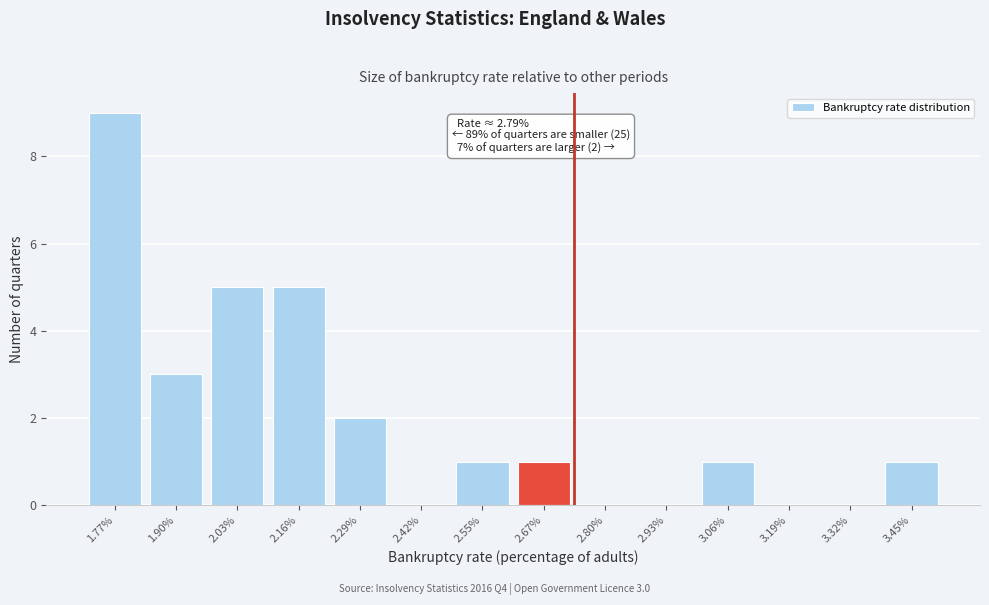

Reading right to left, extract all data points from this chart.

3.45%=1	3.32%=0	3.19%=0	3.06%=1	2.93%=0	2.80%=0	2.67%=1	2.55%=1	2.42%=0	2.29%=2	2.16%=5	2.03%=5	1.90%=3	1.77%=9